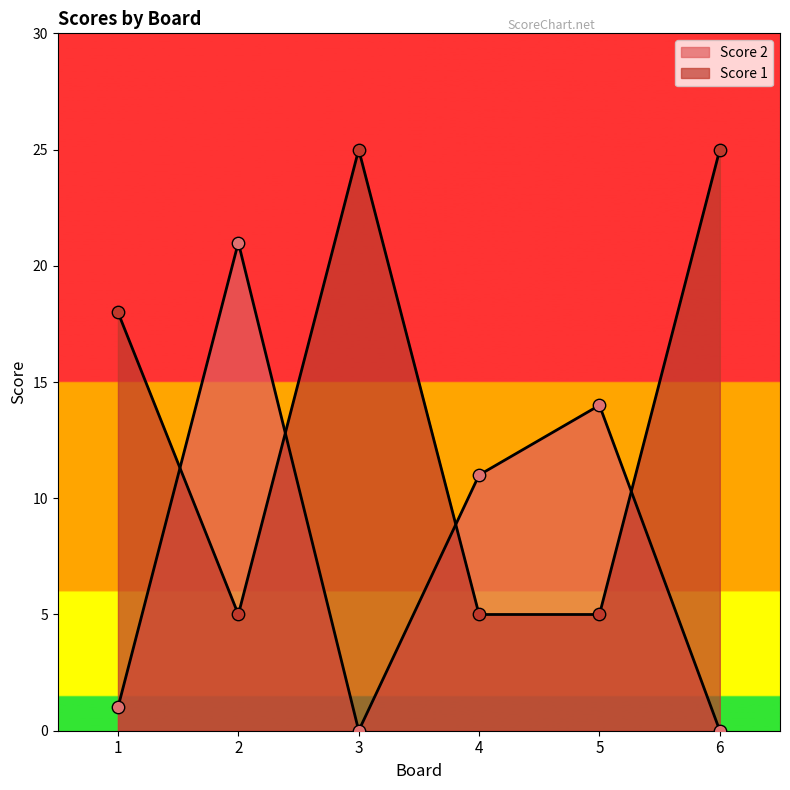

At which category is the sum across all series the highest?

2